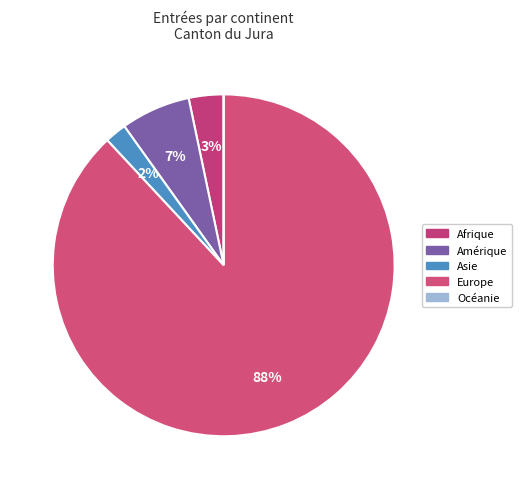

Combined, what portion of the pie is Amérique and Asie?

8.6%